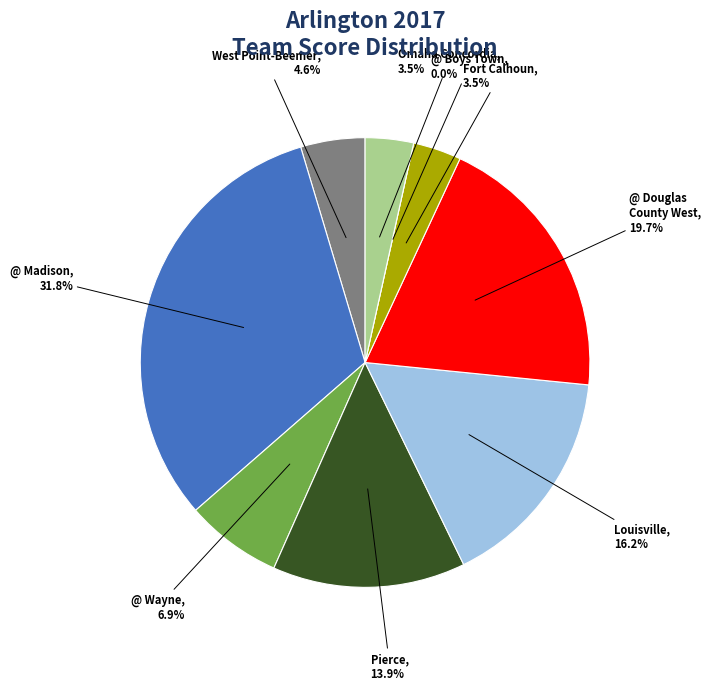

What is the total percentage of @ Wayne and Pierce?

20.8%